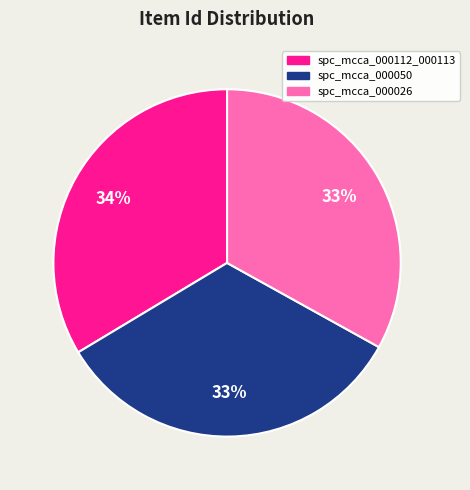

Count the number of slices in the pie.

3